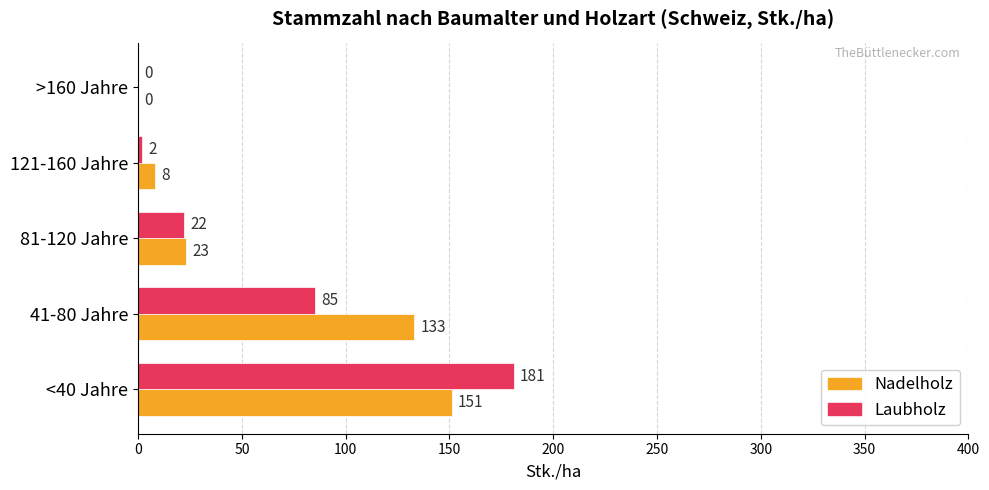

At which category is the sum across all series the highest?

<40 Jahre